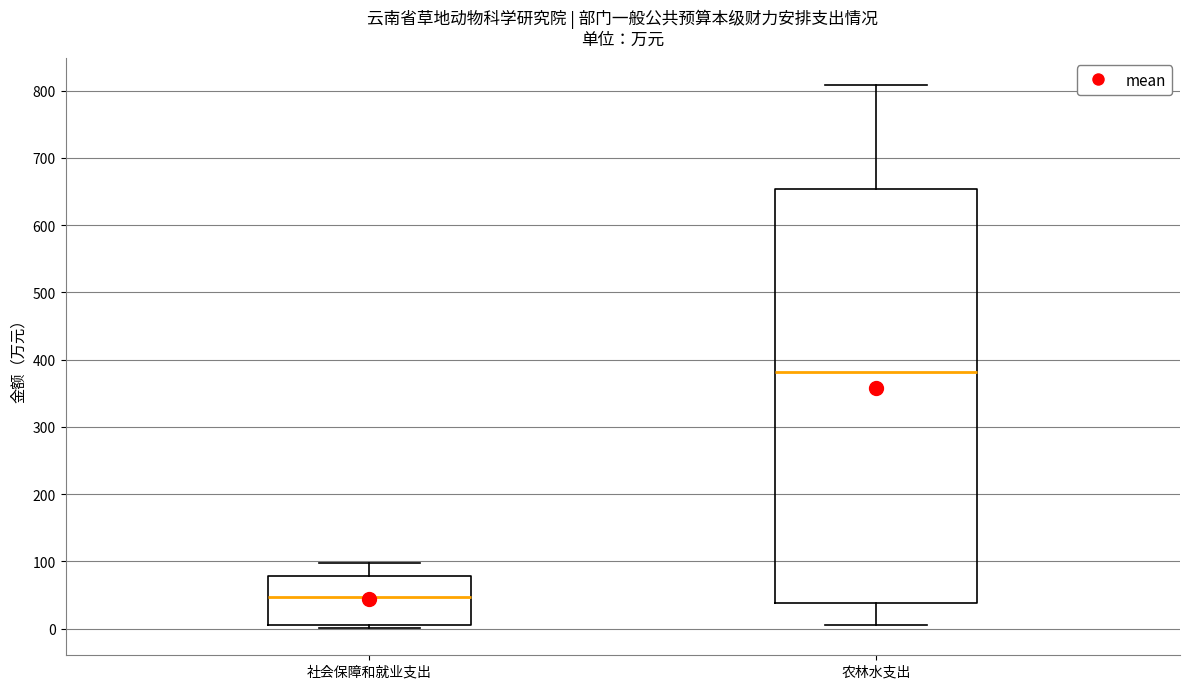

Comparing the boxes themselves (not the whiskers), which one is the tallest?

农林水支出